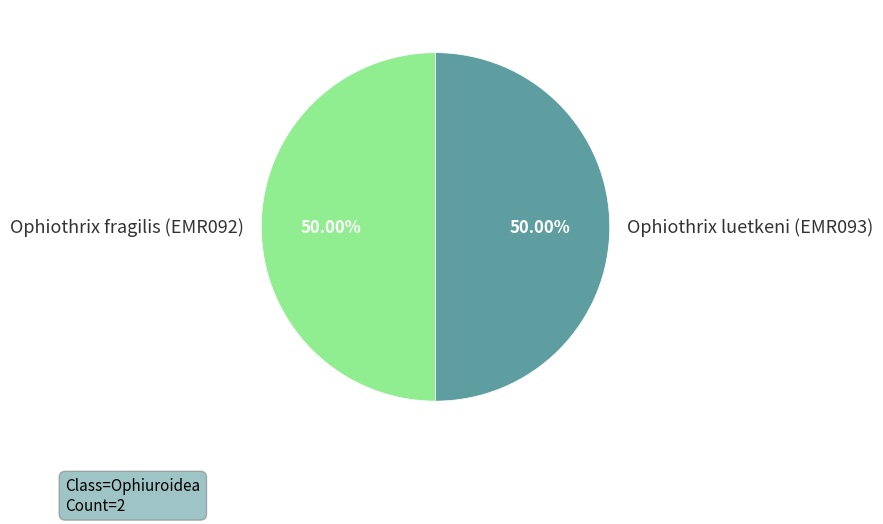

What percentage is the Ophiothrix fragilis (EMR092) slice, to the nearest percent?

50%